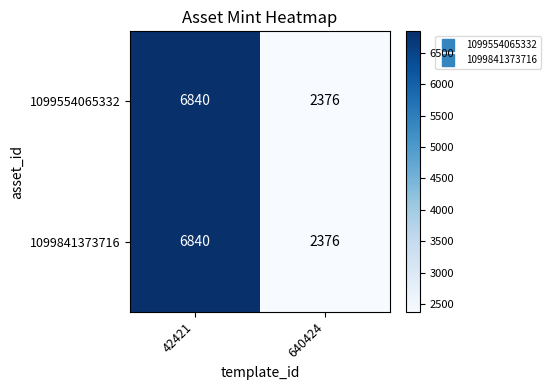

How many data points does each series have?

2